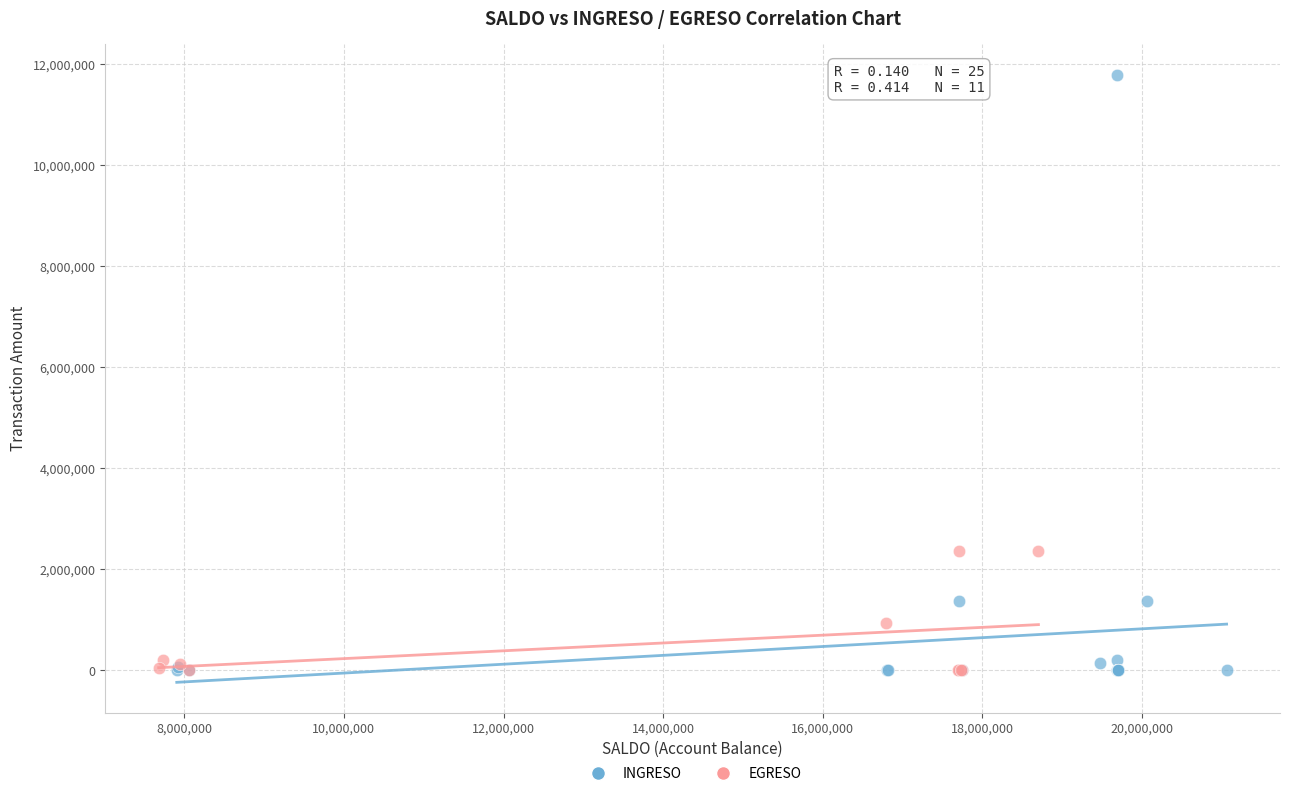

Which series contains the highest Y value?

INGRESO